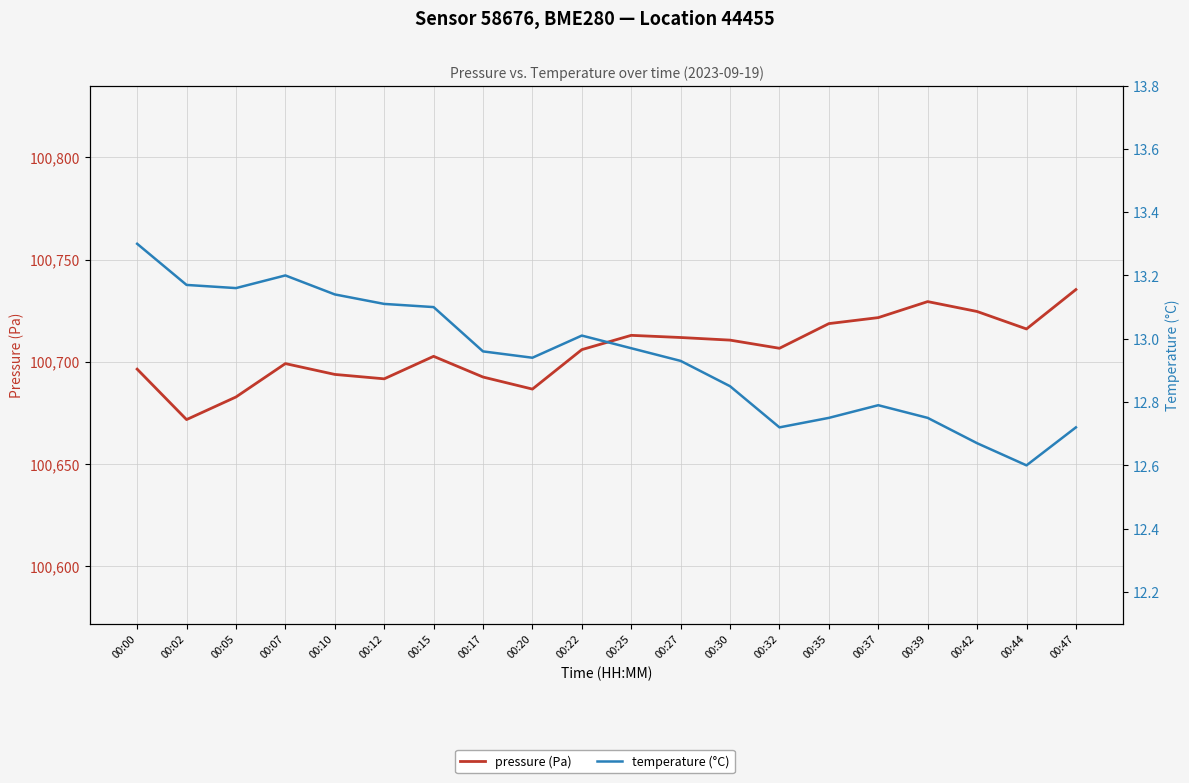

What is the sum of the pressure (Pa) values at 00:07 and 00:47?

201434.3